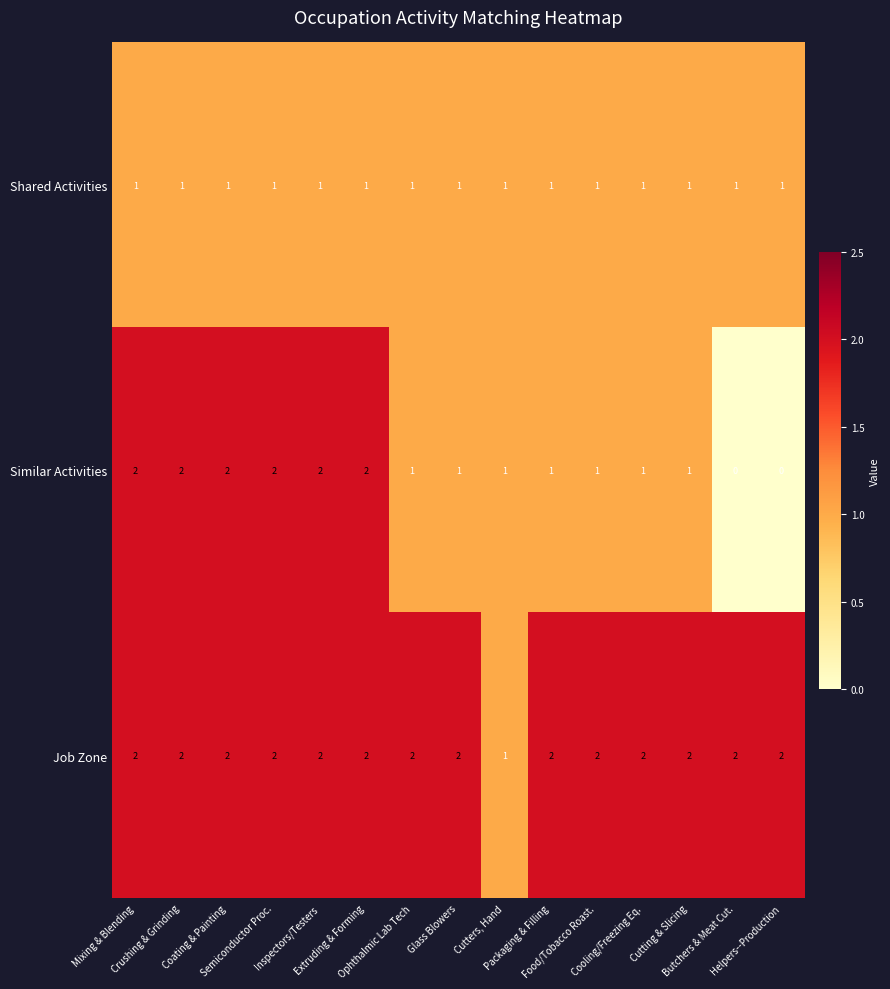

What is the sum of all Similar Activities values?

19